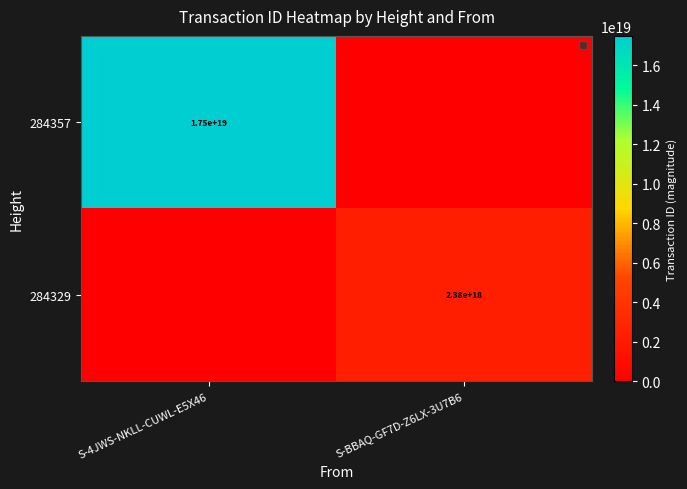

Is the value of 284357 at S-4JWS-NKLL-CUWL-E5X46 greater than the value of 284329 at S-BBAQ-GF7D-Z6LX-3U7B6?

Yes